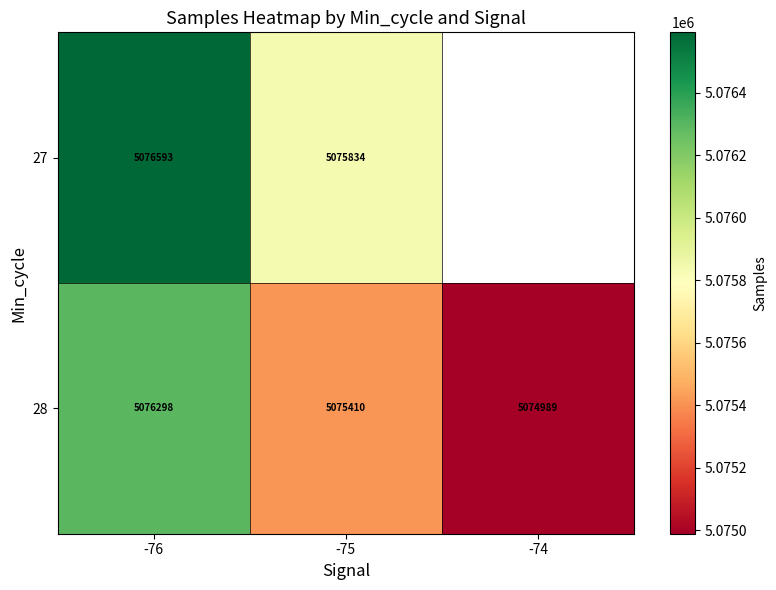

What value does the 28 series have at -74?

5074989.0